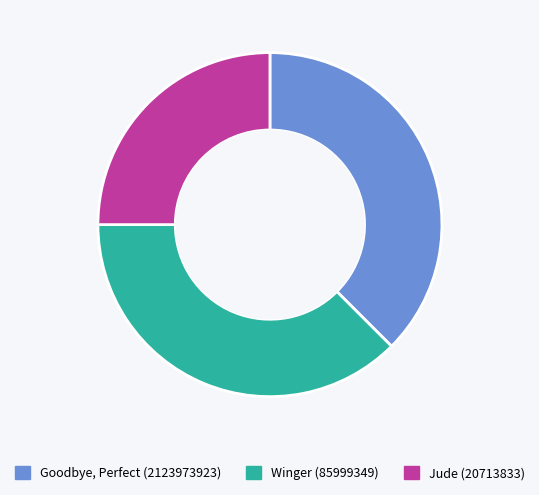

Does any single category account for the majority?

No